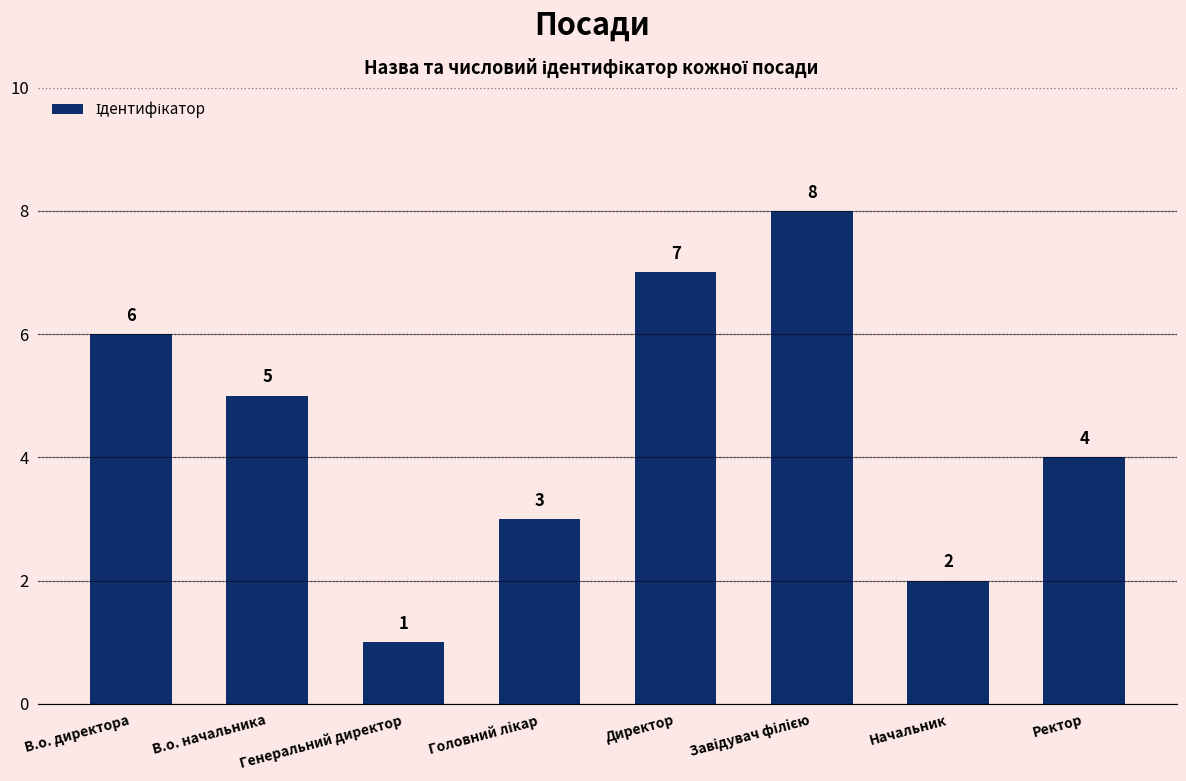

Which has a higher value, Директор or Начальник?

Директор